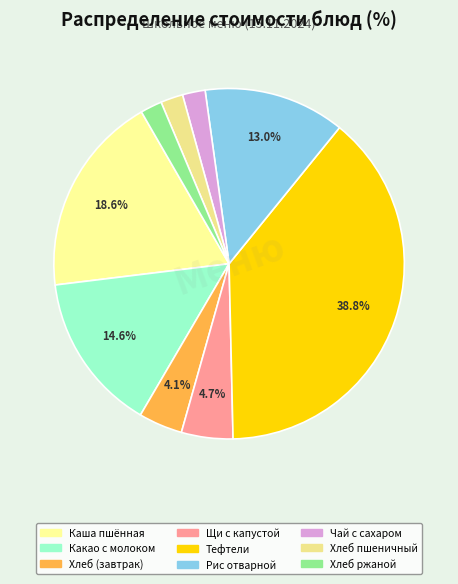

Combined, what portion of the pie is Щи с капустой and Тефтели?

43.5%